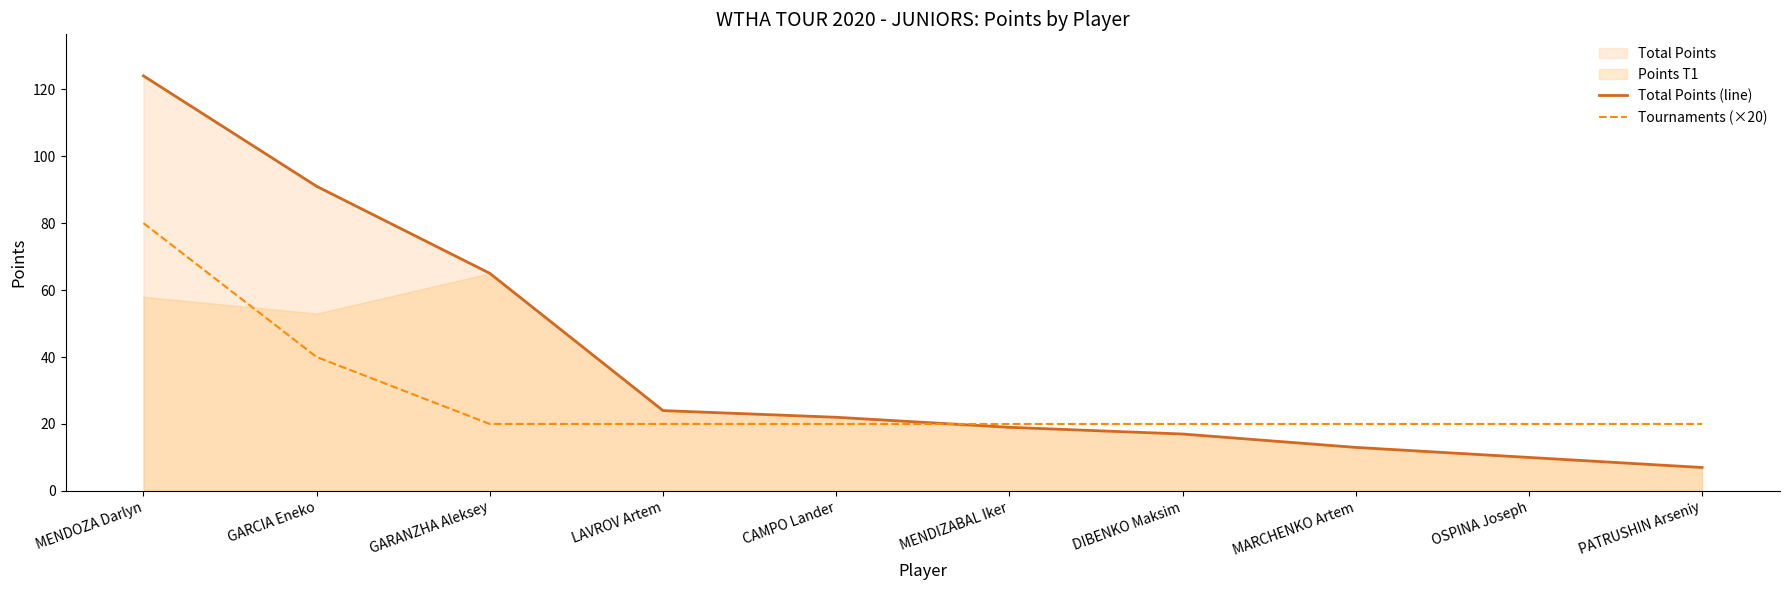

What is the spread (max minus min) of values at GARCIA Eneko?

51